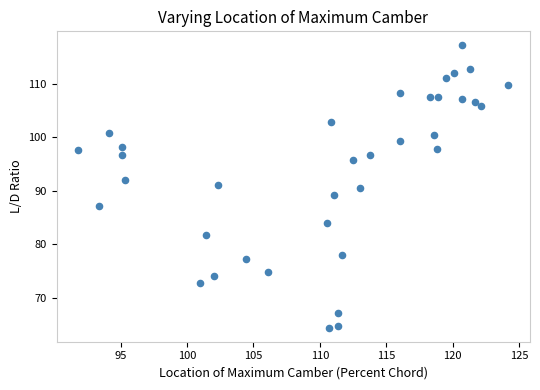

What is the range of Y values (max minus min)?

52.6